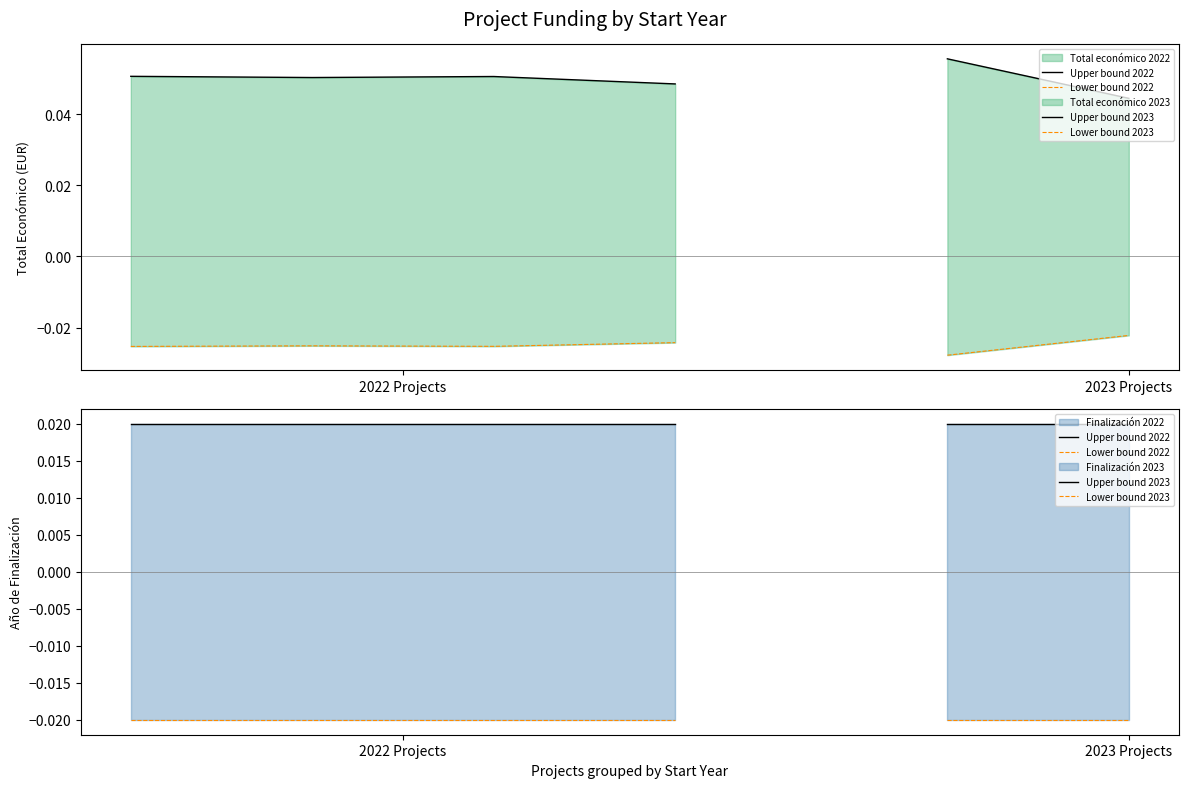

What is the greatest value displayed?

0.1